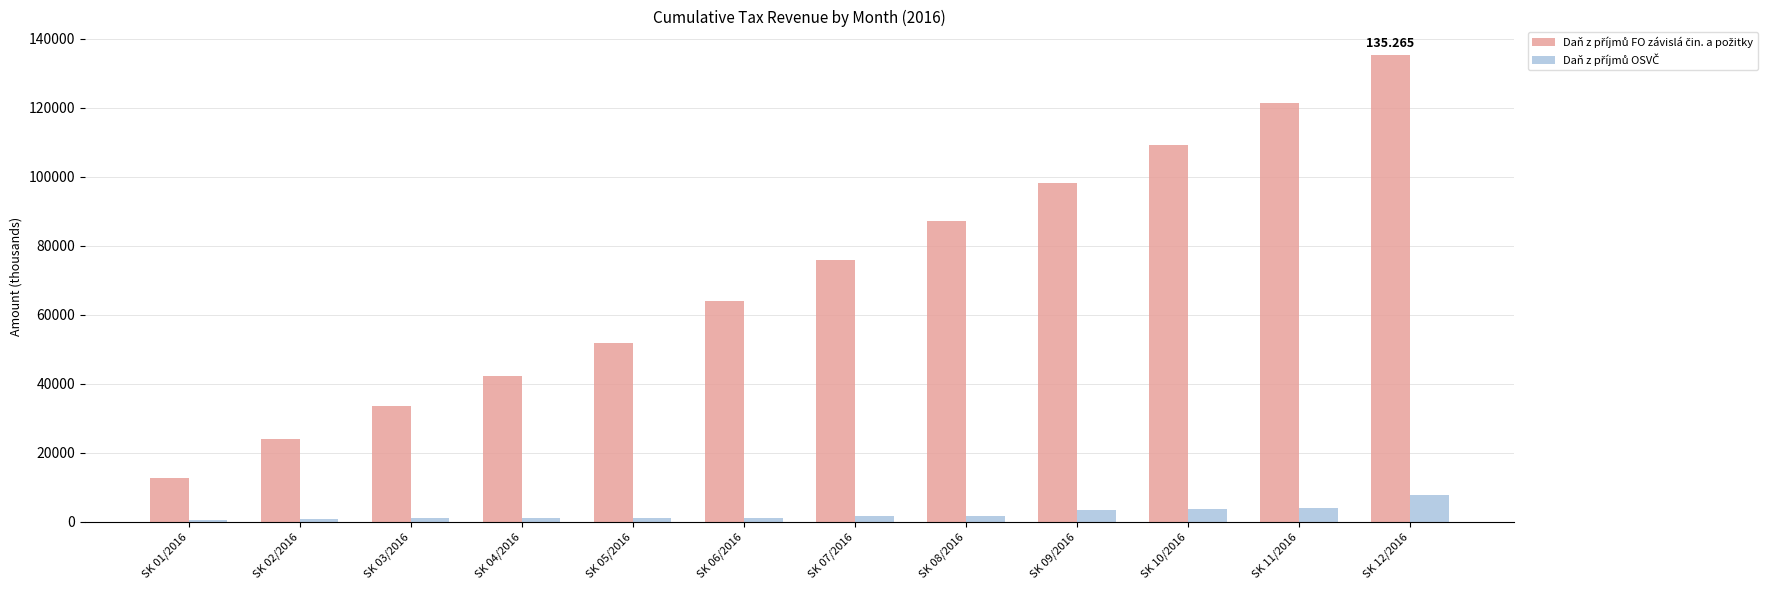

What is the maximum value for Daň z příjmů OSVČ?

7670.6